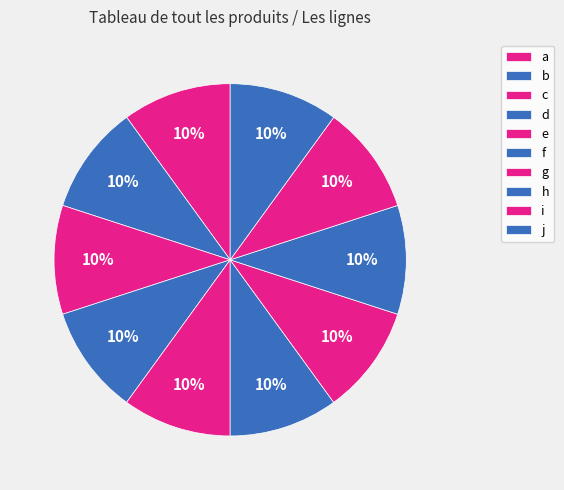

How many slices are in this pie chart?

10